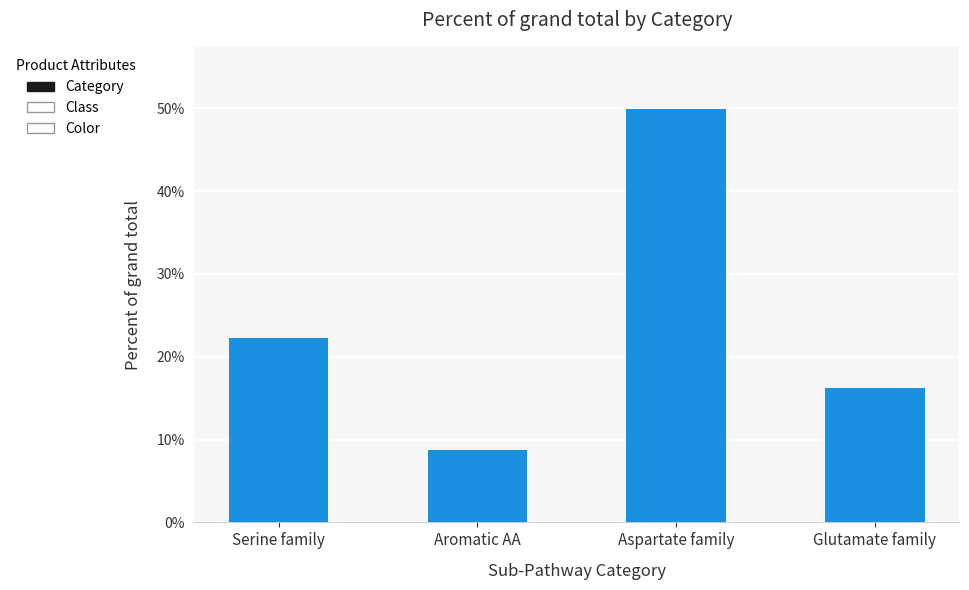

Approximately how many times larger is the value at Serine family compared to Aromatic AA?

2.6